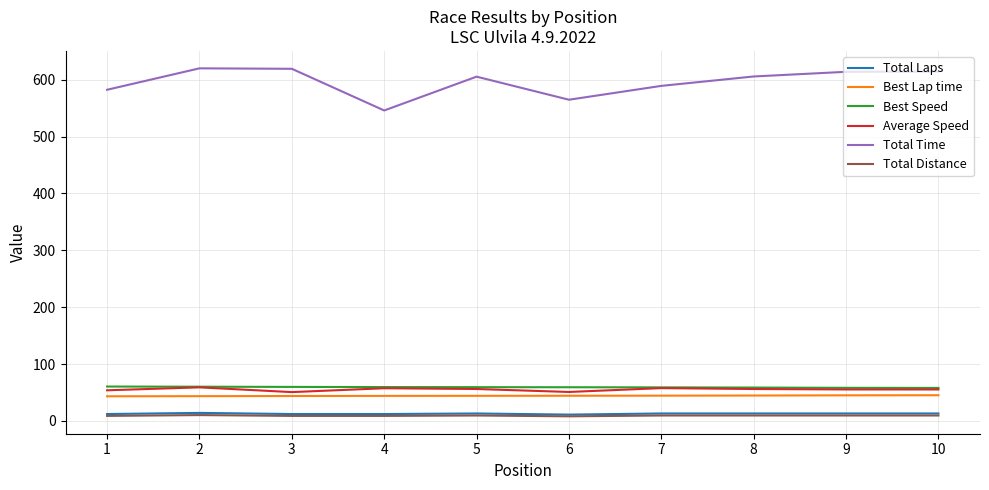

True or false: Total Laps and Best Lap time cross at least once.

False